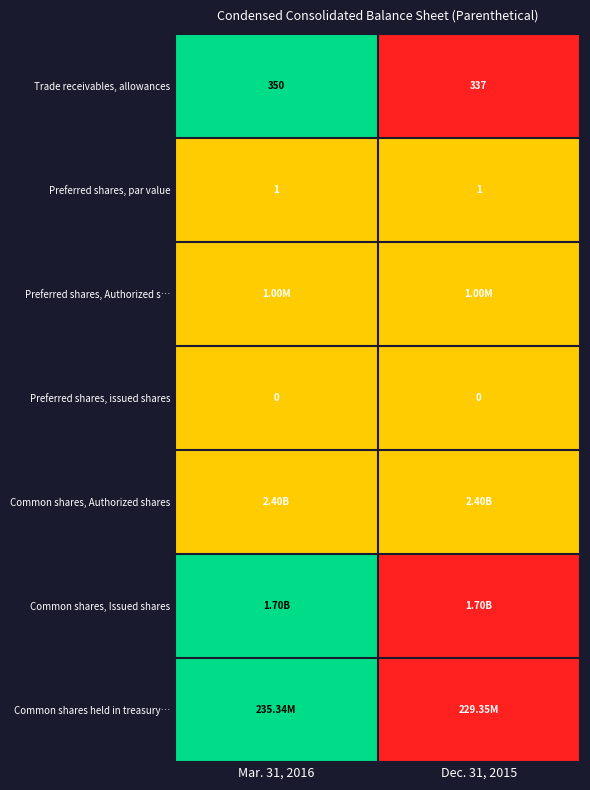

How many data points does each series have?

2